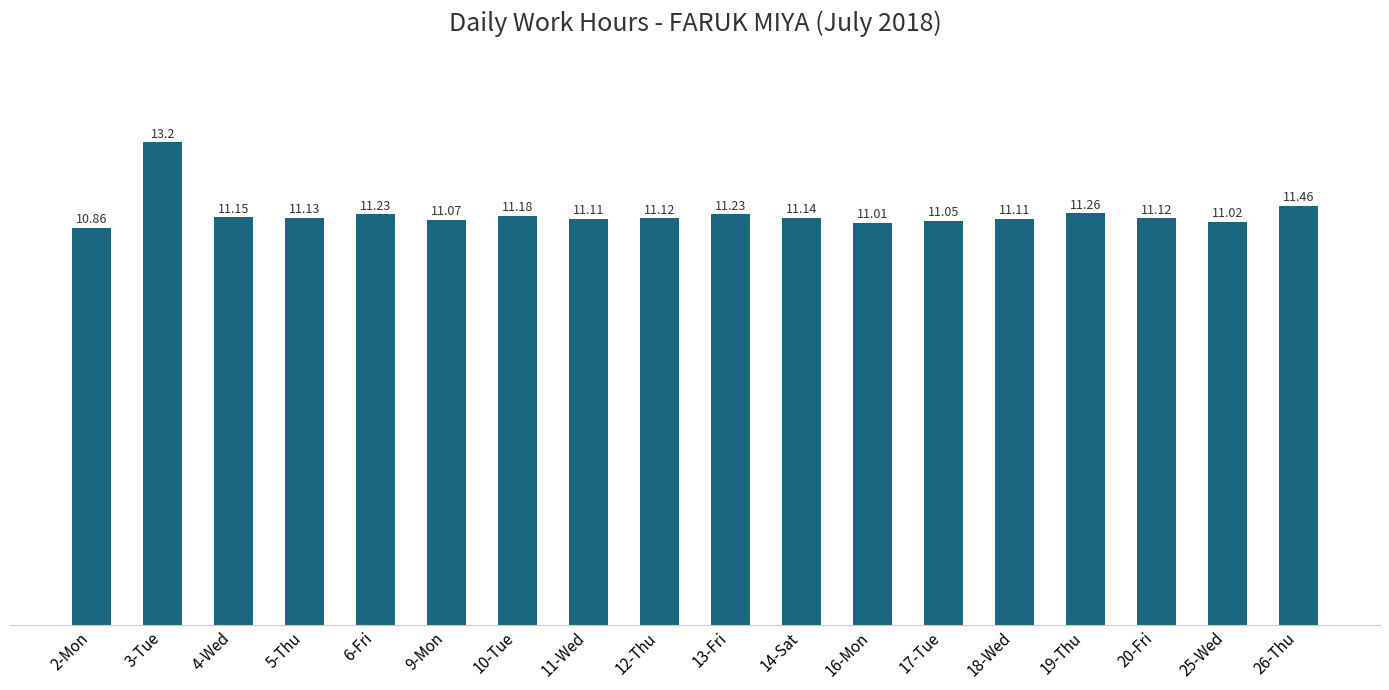

What value does the data have at 25-Wed?

11.0